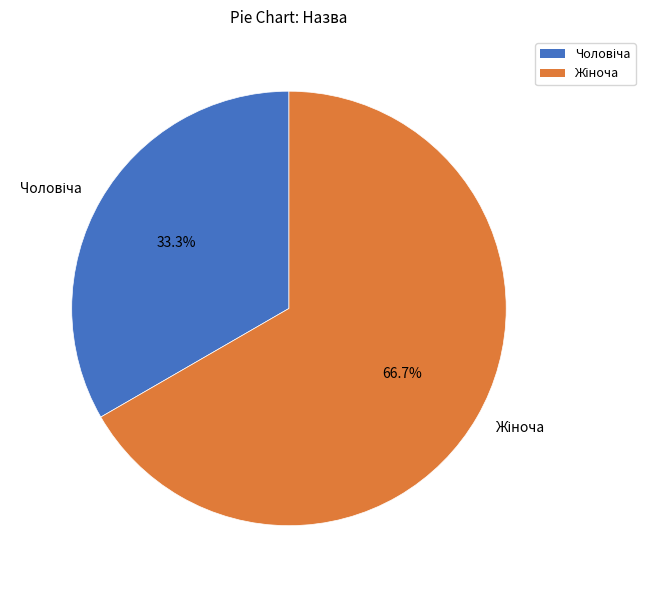

How many slices are in this pie chart?

2